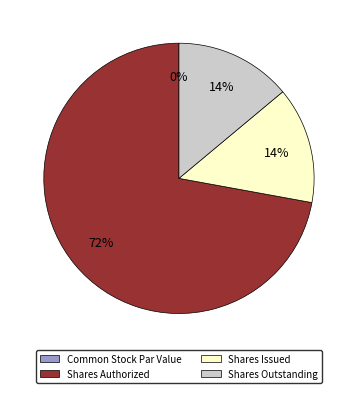

What portion of the pie excludes Common Stock Par Value?

100.0%